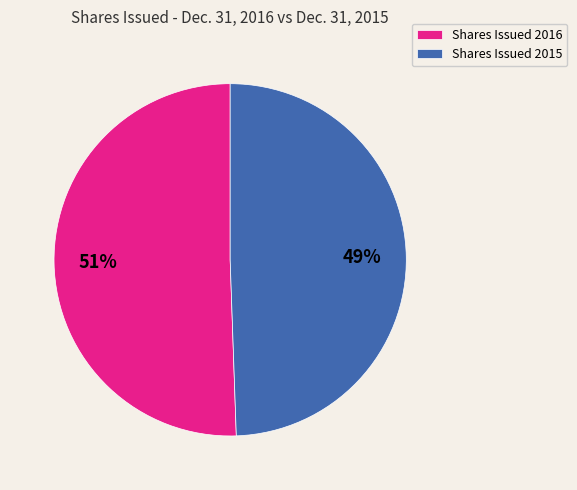

Does any single category account for the majority?

Yes